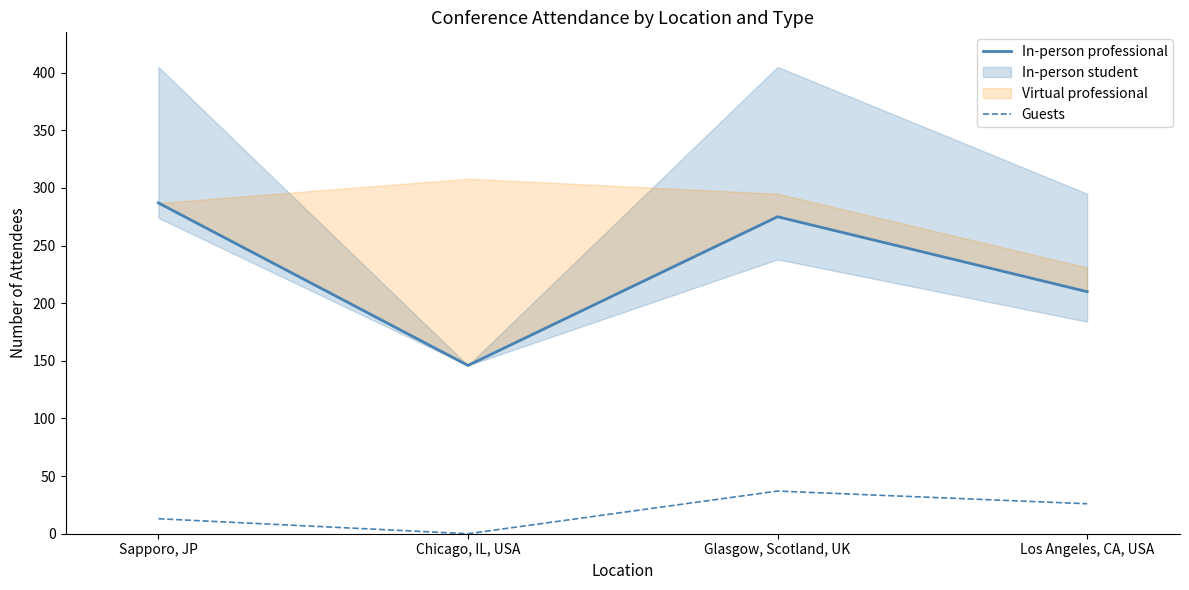

At which label does In-person professional first exceed 275?

Sapporo, JP